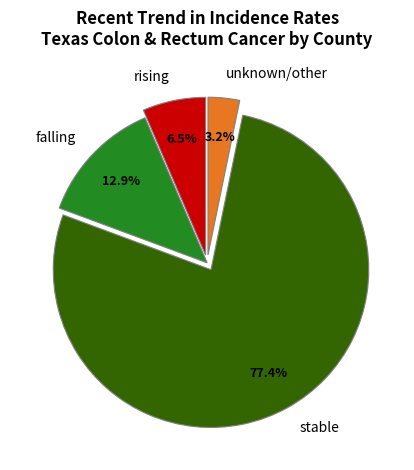

Count the number of slices in the pie.

4